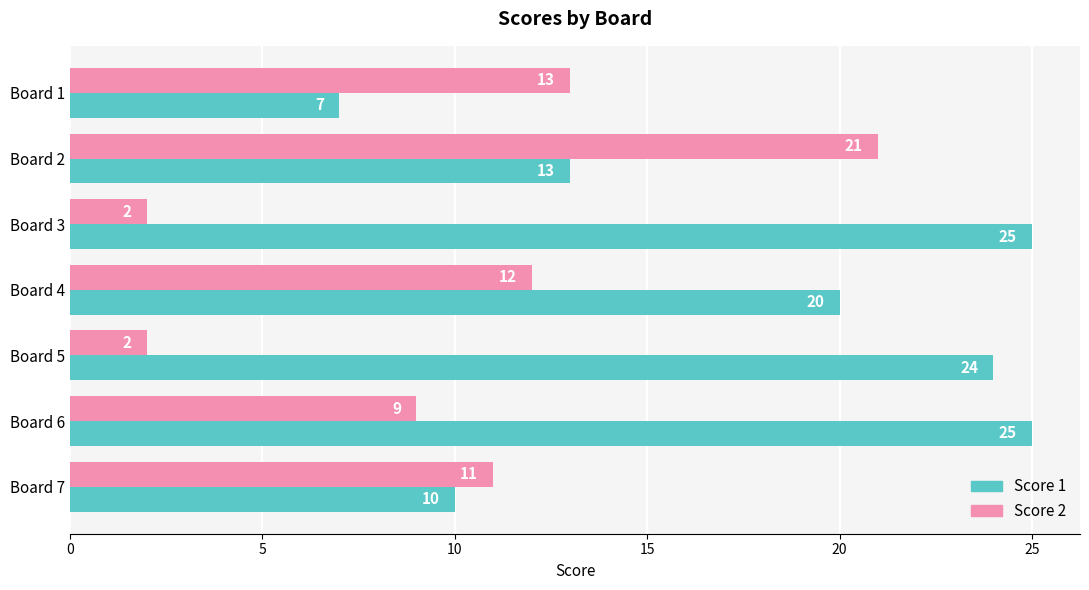

The value of Score 2 at Board 5 is 1. True or false?

False